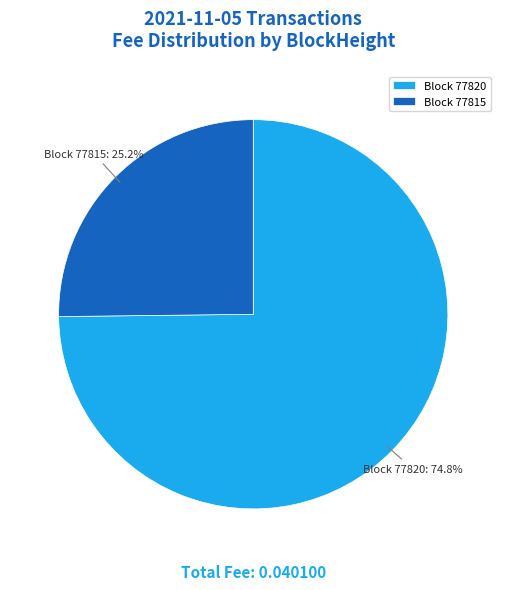

Between Block 77815 and Block 77820, which is larger?

Block 77820